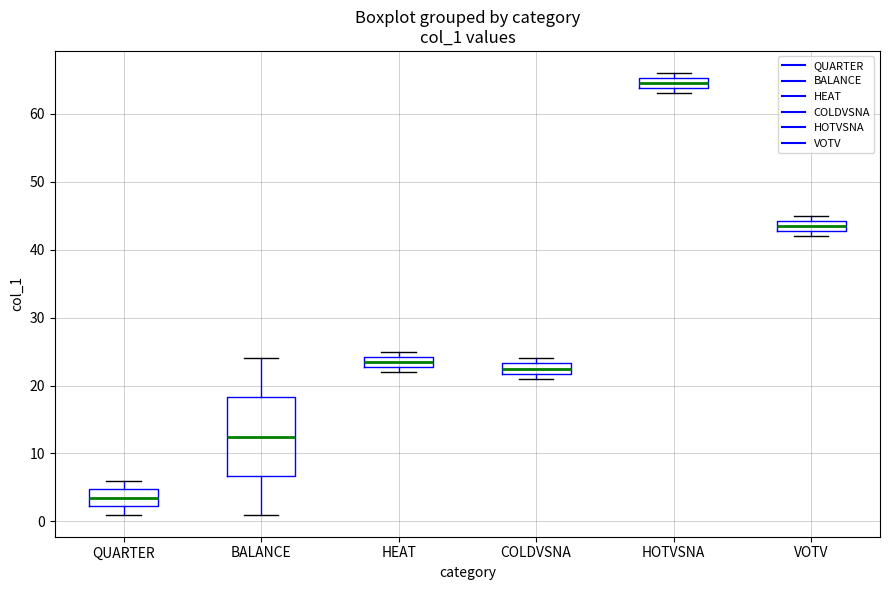

Reading left to right, read every box against the y-axis: the position of its median line, the range the box covers, and the ends of its whiskers. The values are not printed on the chart, so give them approximately, as read against the axis.

QUARTER: median 4, box 2 to 5, whiskers 1 to 6
BALANCE: median 13, box 7 to 18, whiskers 1 to 24
HEAT: median 24 (inside the box), box 23 to 24, whiskers 22 to 25
COLDVSNA: median 23 (inside the box), box 22 to 23, whiskers 21 to 24
HOTVSNA: median 65 (inside the box), box 64 to 65, whiskers 63 to 66
VOTV: median 44 (inside the box), box 43 to 44, whiskers 42 to 45